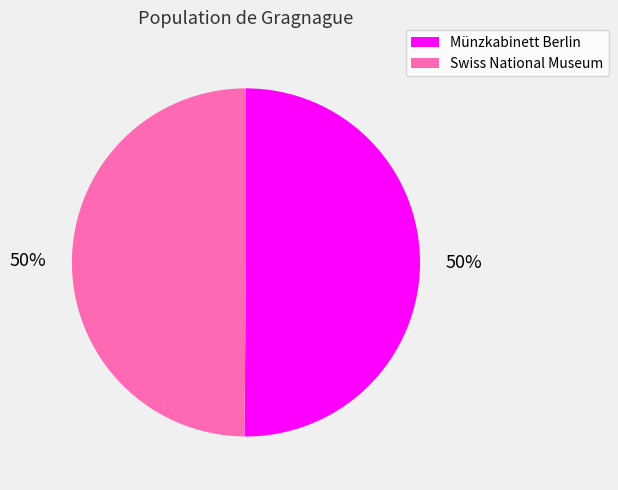

To the nearest percent, what is the combined percentage of Swiss National Museum and Münzkabinett Berlin?

100%